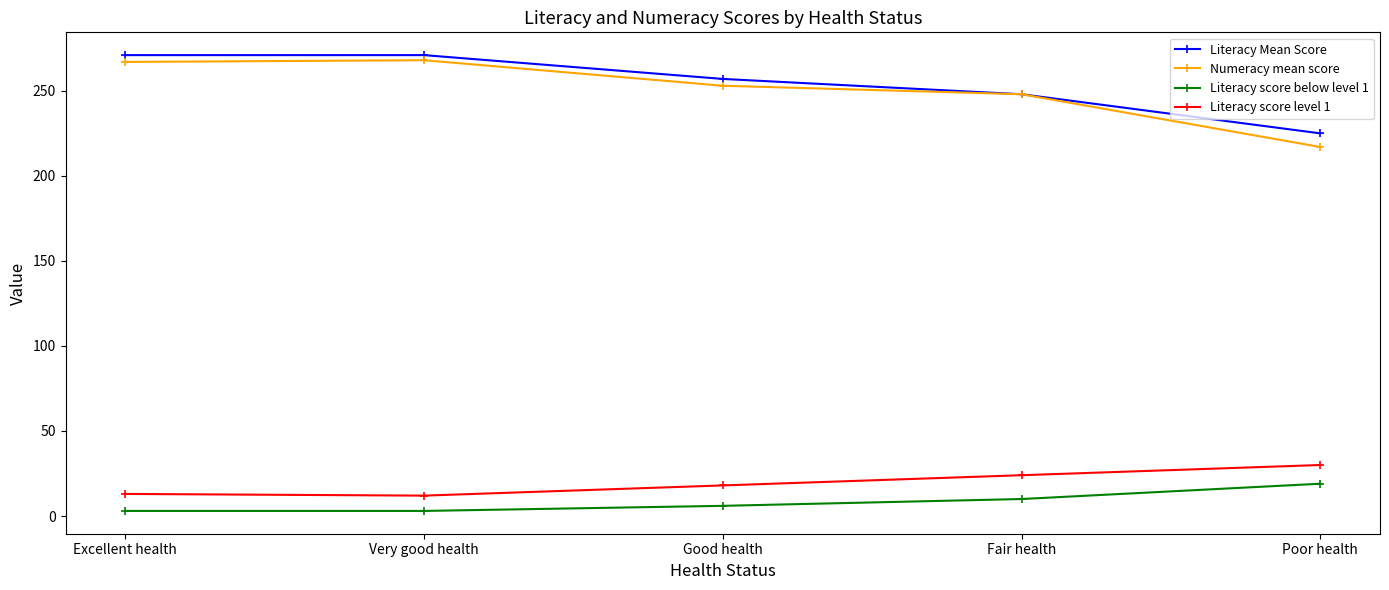

How many lines are shown in the chart?

4